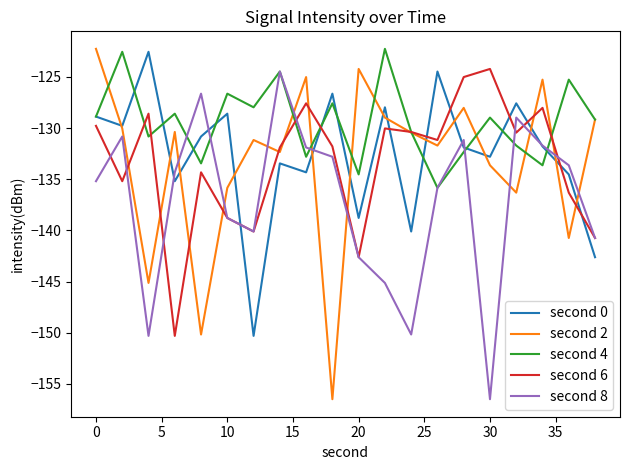

What is the maximum value shown in the chart?

-122.2